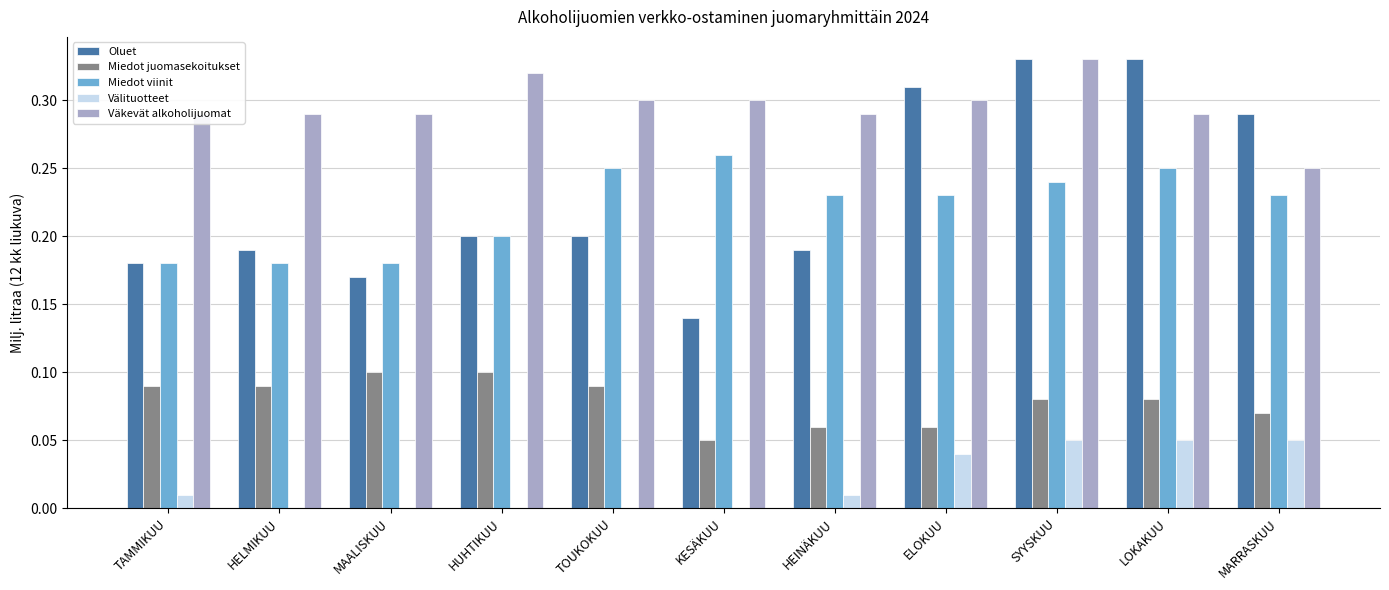

Is the value of Miedot viinit at HELMIKUU greater than the value of Oluet at SYYSKUU?

No